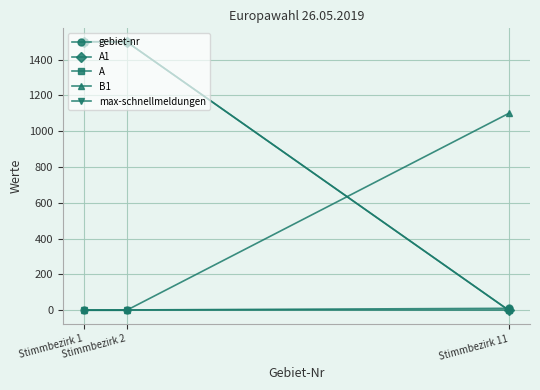

Which has a higher value, Stimmbezirk 2 or Stimmbezirk 11?

Stimmbezirk 11